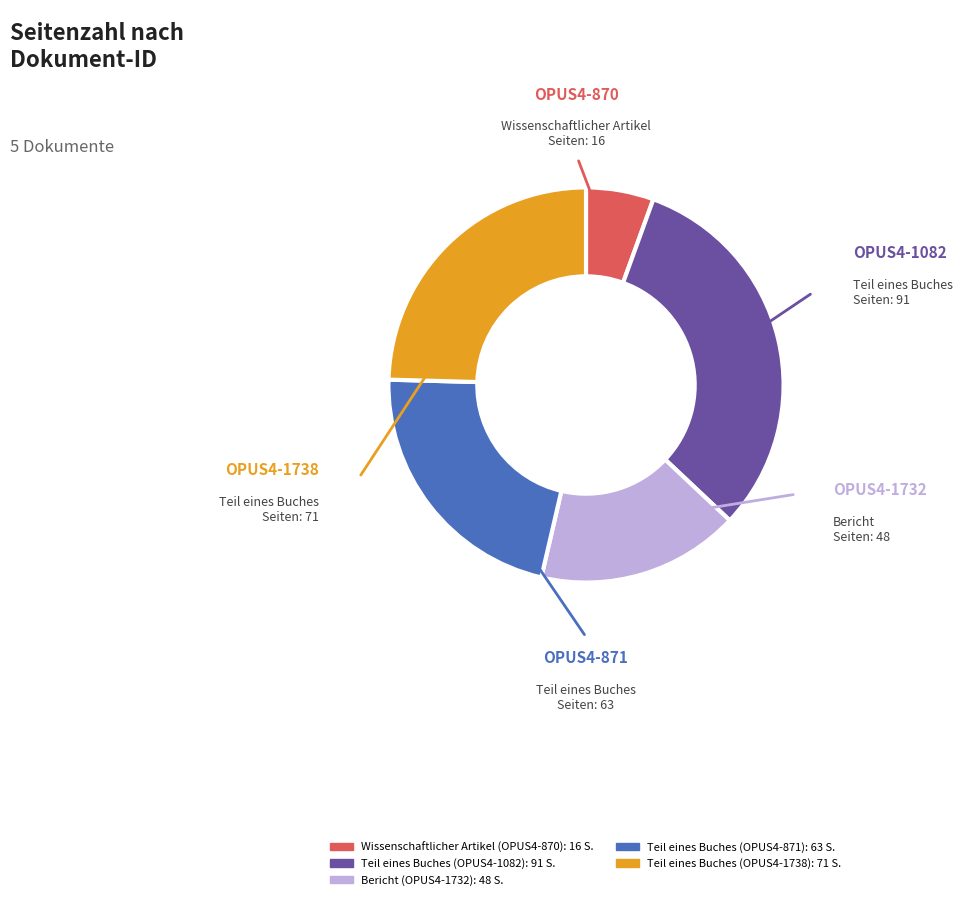

Which has a higher value, Teil eines Buches (OPUS4-871) or Wissenschaftlicher Artikel (OPUS4-870)?

Teil eines Buches (OPUS4-871)